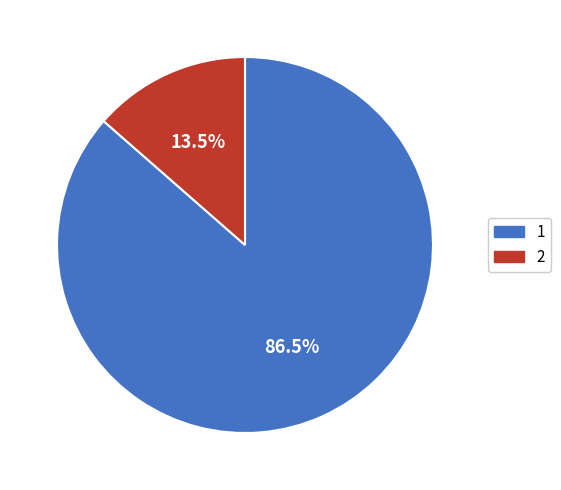

True or false: 1 accounts for 80% of the total.

False